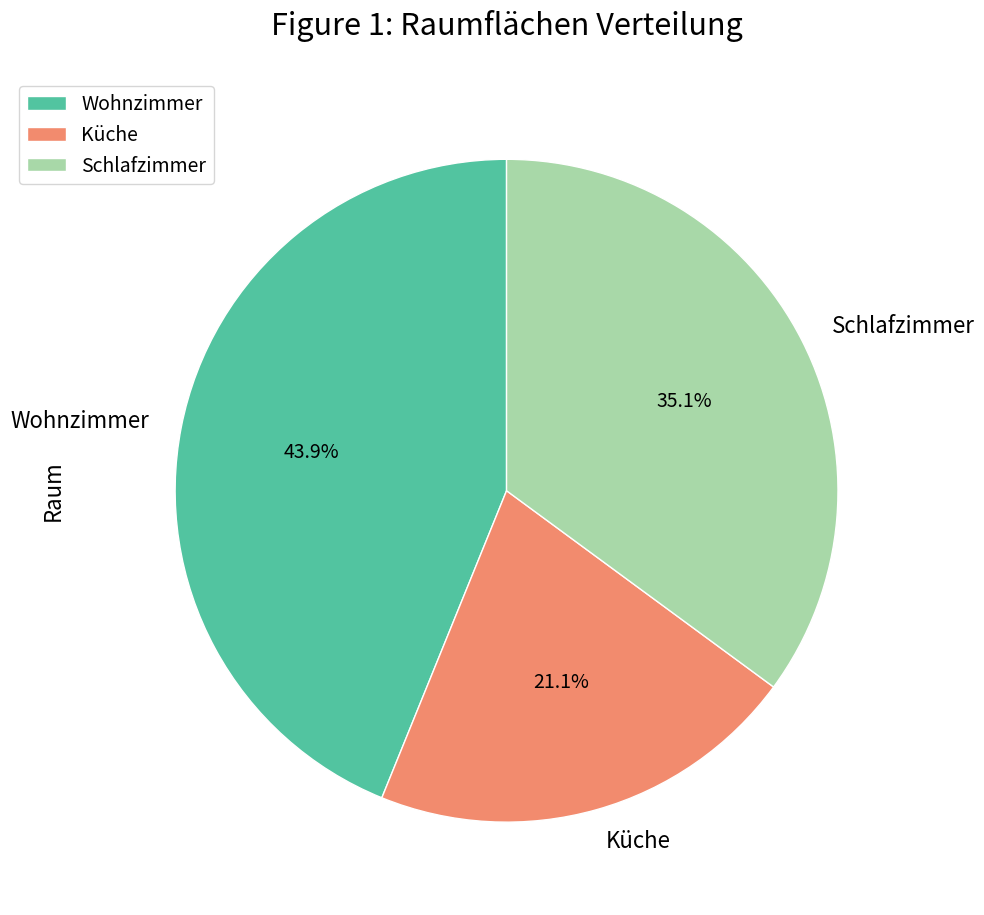

To the nearest percent, what is the difference between the Küche and Wohnzimmer slice percentages?

23%